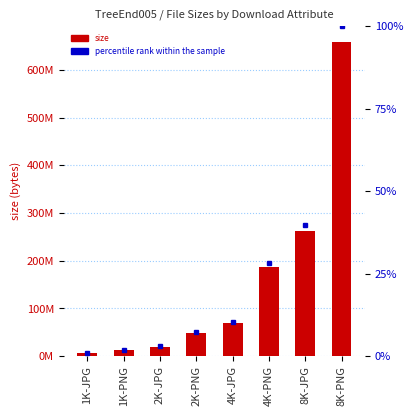

What is the sum of the percentile rank within the sample values at 1K-JPG and 2K-PNG?

8.4